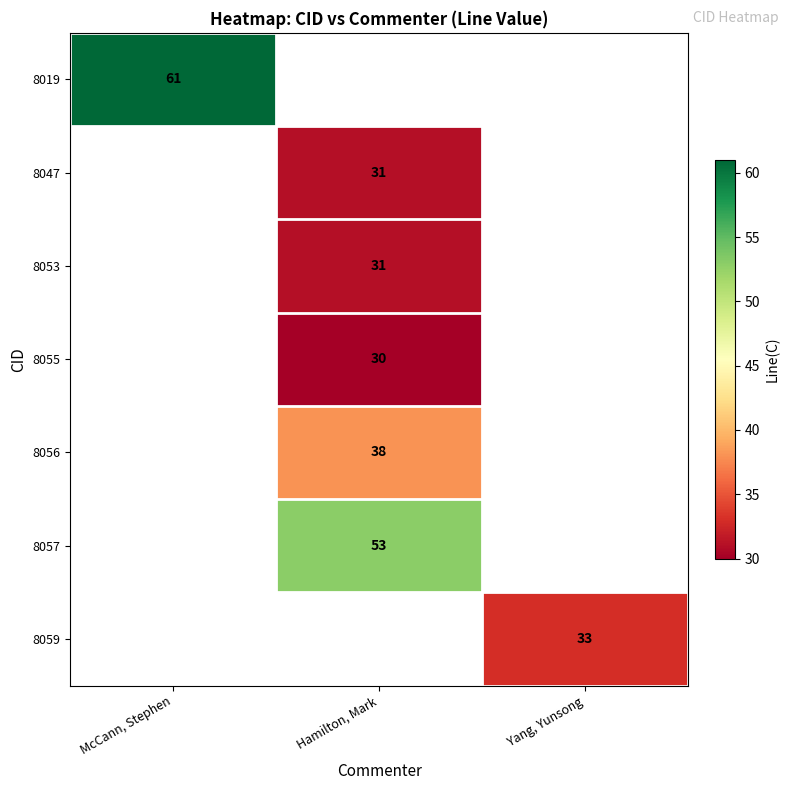

The 8057 series shows 53 at Hamilton, Mark. True or false?

True